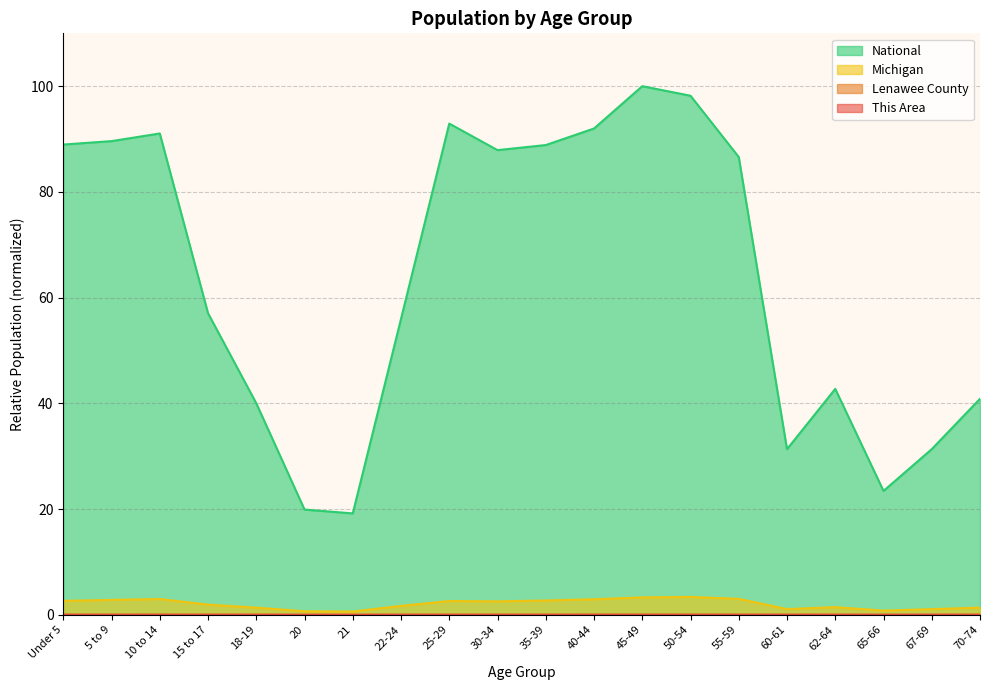

At how many categories does at least one series exceed 24?

17